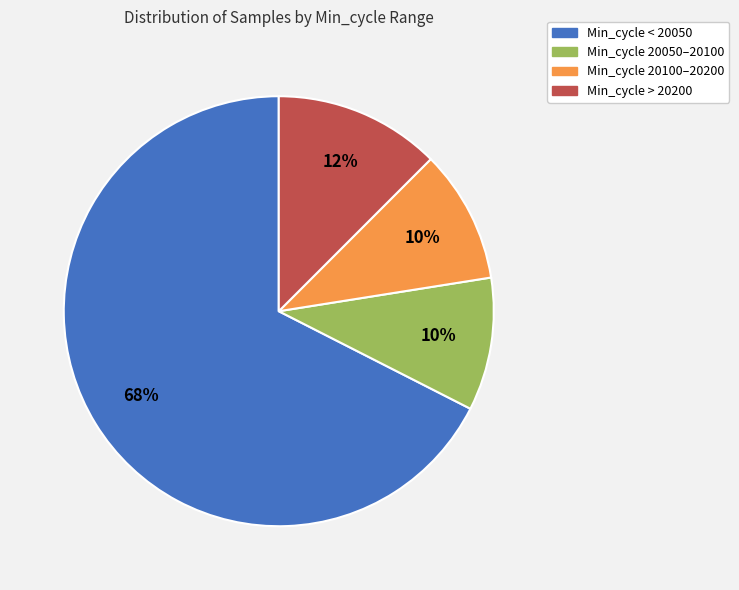

To the nearest percent, what is the difference between the largest and smallest slice percentages?

58%